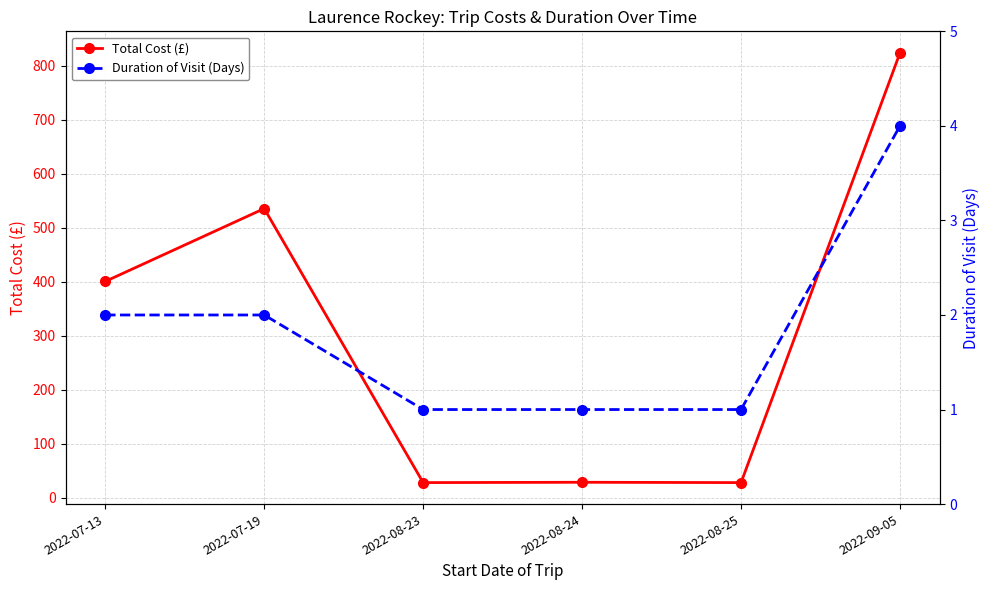

Which series has the largest range (max minus min)?

Total Cost (£)